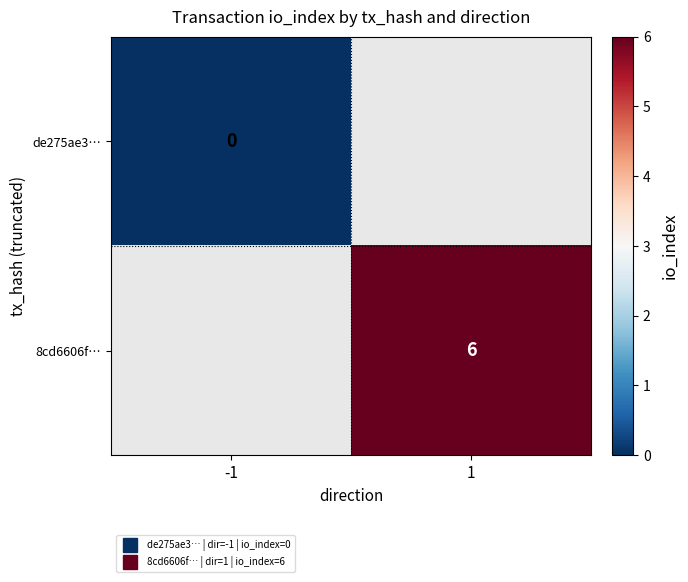

The value of de275ae3… at -1 is 0.0. True or false?

True